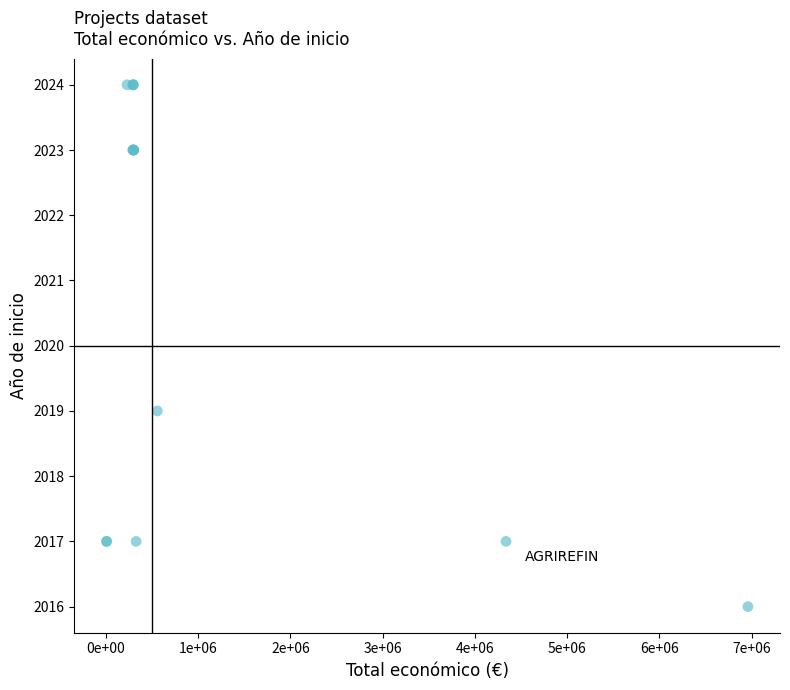

What Y value in the scatter plot is closest to 2020?

2019